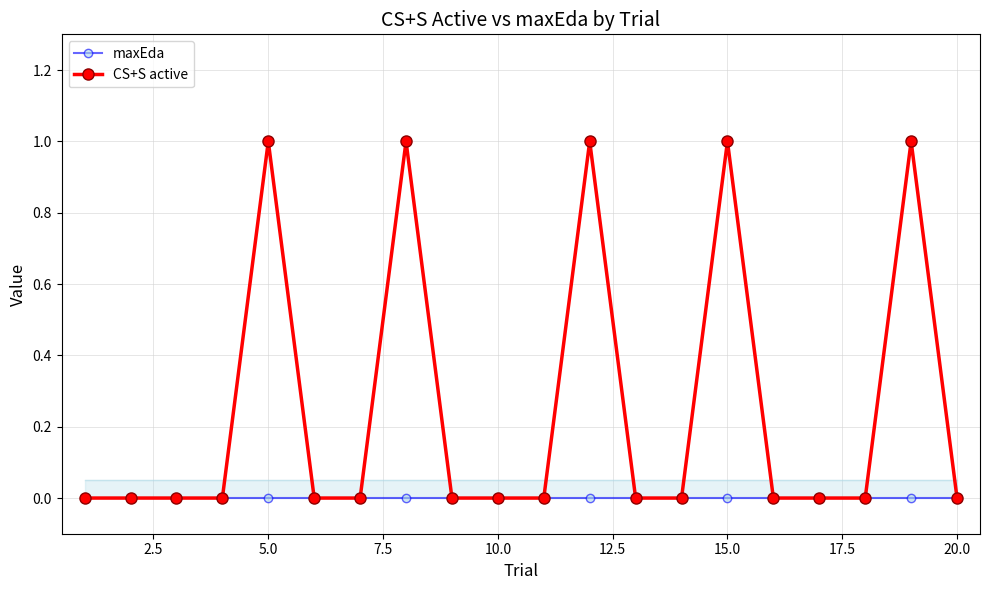

Rank the series by their maximum value, from lowest to highest.

maxEda, CS+S active